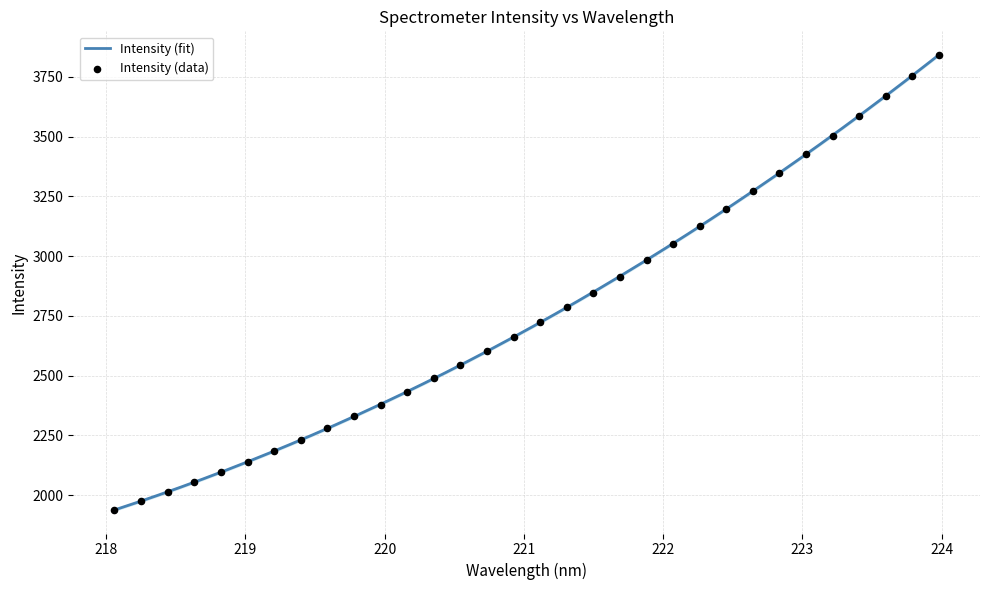

What is the change in value from 220.1623 to 220.5444?

+111.6